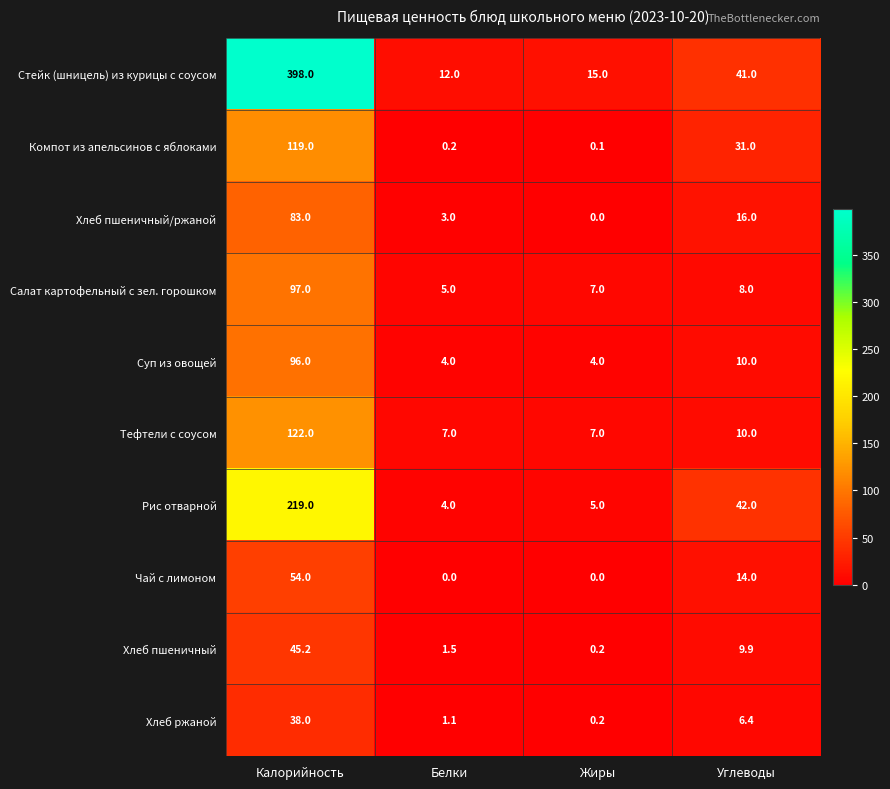

Which series has the largest range (max minus min)?

Стейк (шницель) из курицы с соусом